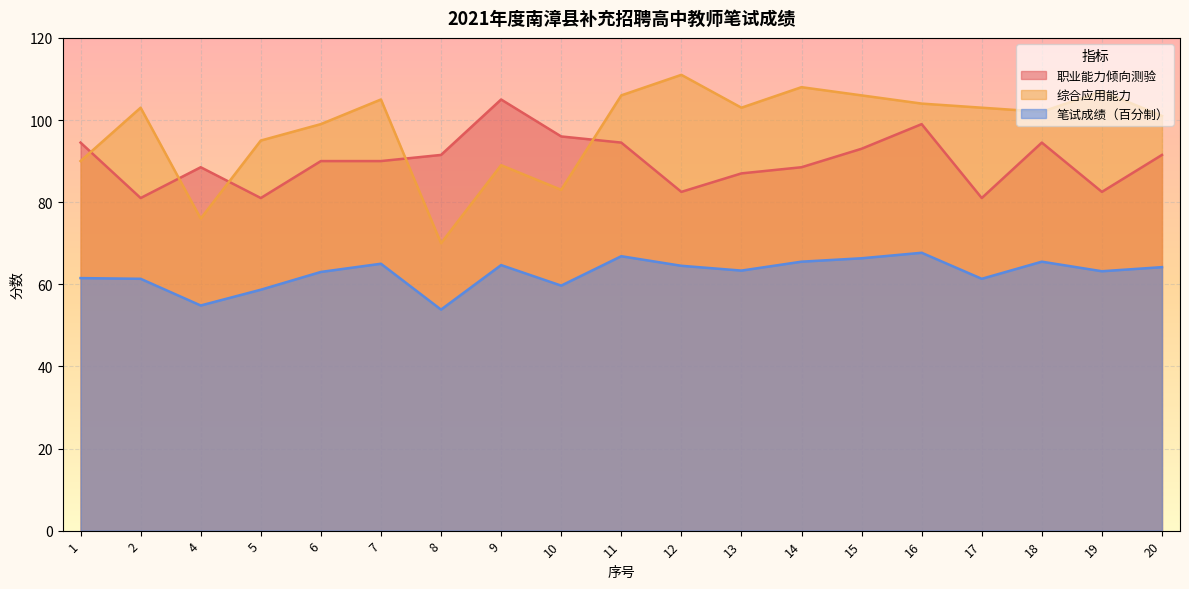

Where is 综合应用能力 nearest to the value 90?

1